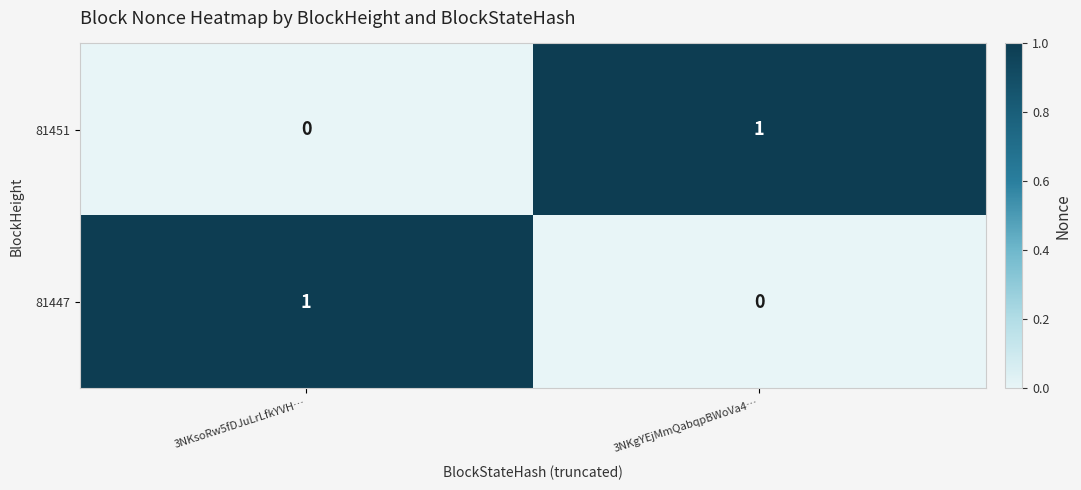

Is the value of 81451 at 3NKgYEjMmQabqpBWoVa4… greater than the value of 81447 at 3NKgYEjMmQabqpBWoVa4…?

Yes